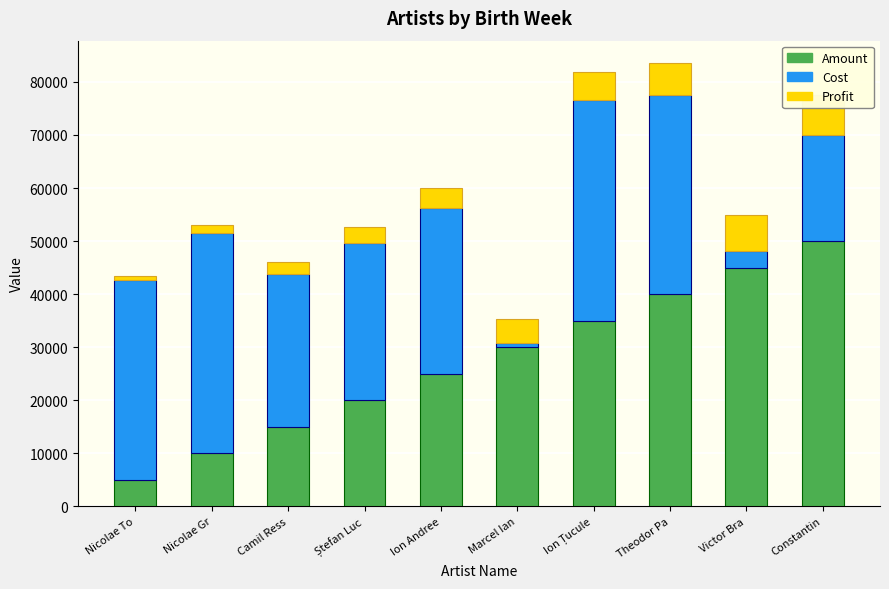

At how many categories does at least one series exceed 16392?

10